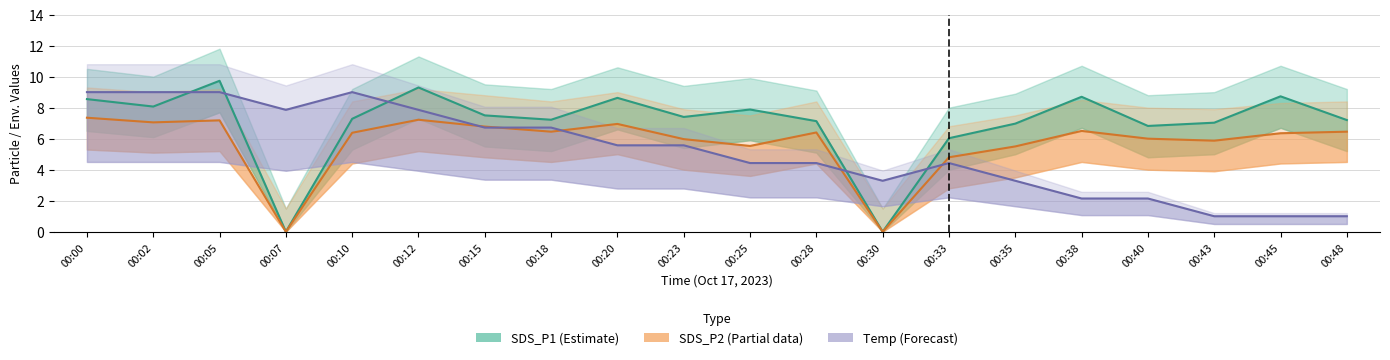

At which category does the chart reach its peak across all series?

00:05